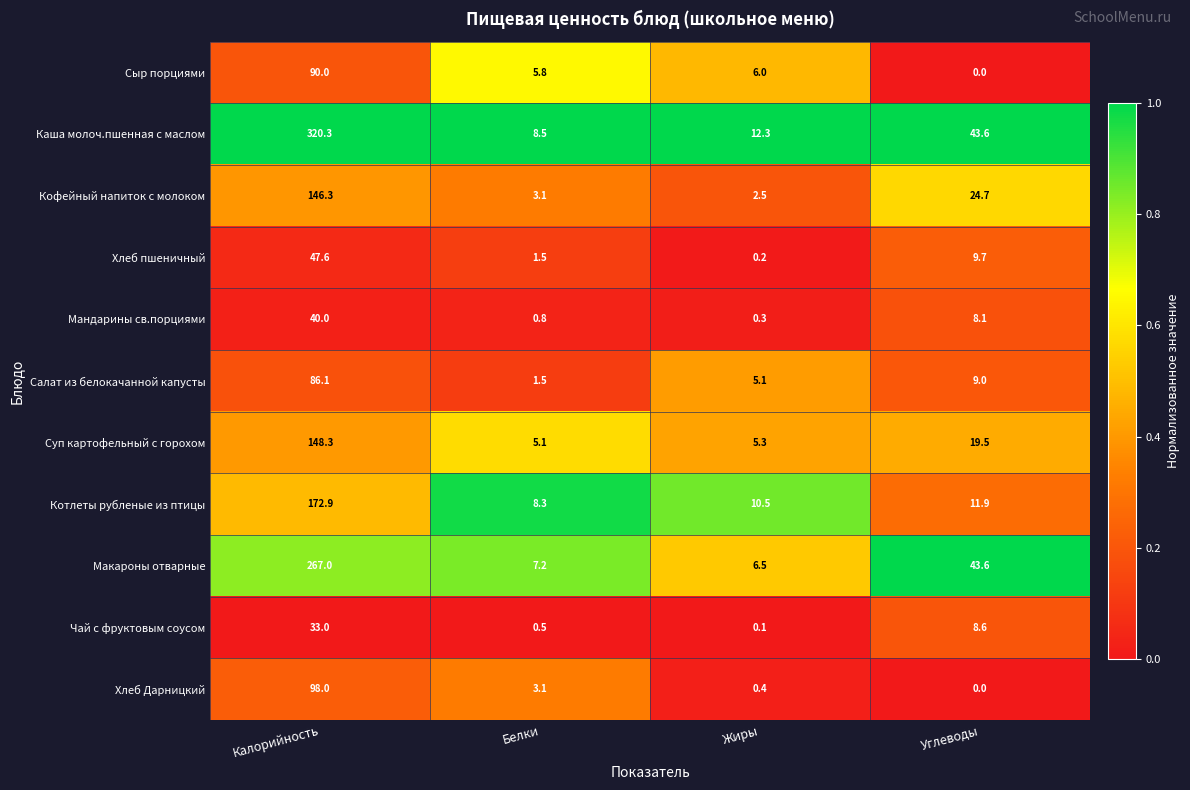

At which category is the sum across all series the highest?

Калорийность